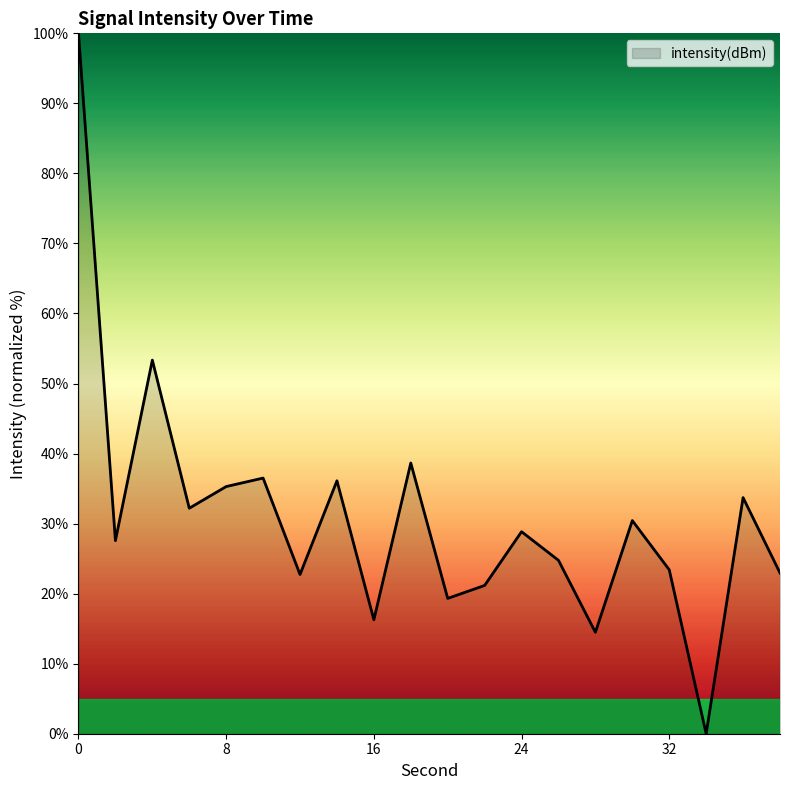

What is the greatest value displayed?

100.0